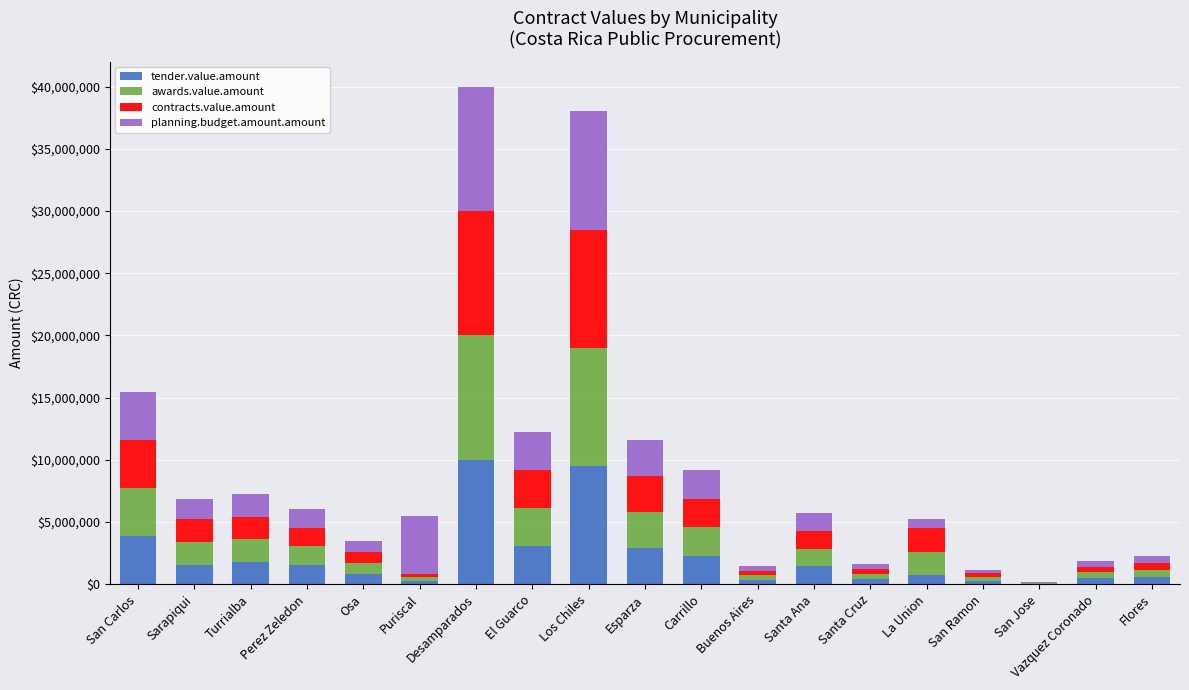

What is the maximum value for tender.value.amount?

10000000.0